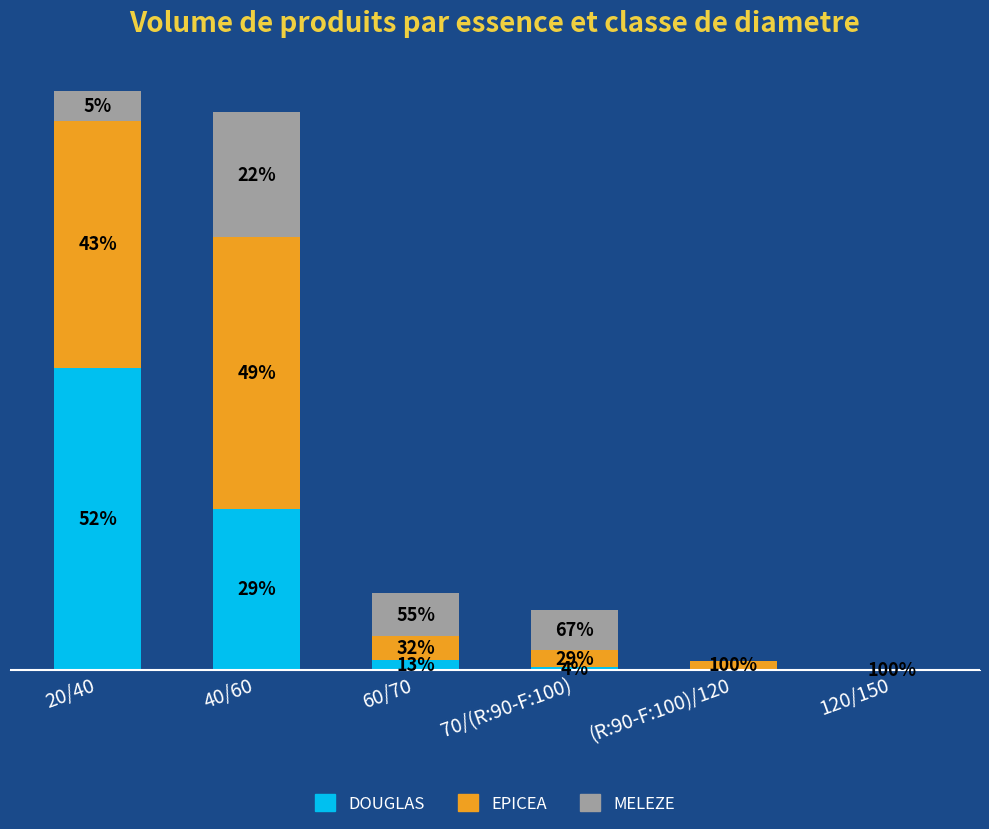

Does the chart contain stacked bars?

Yes